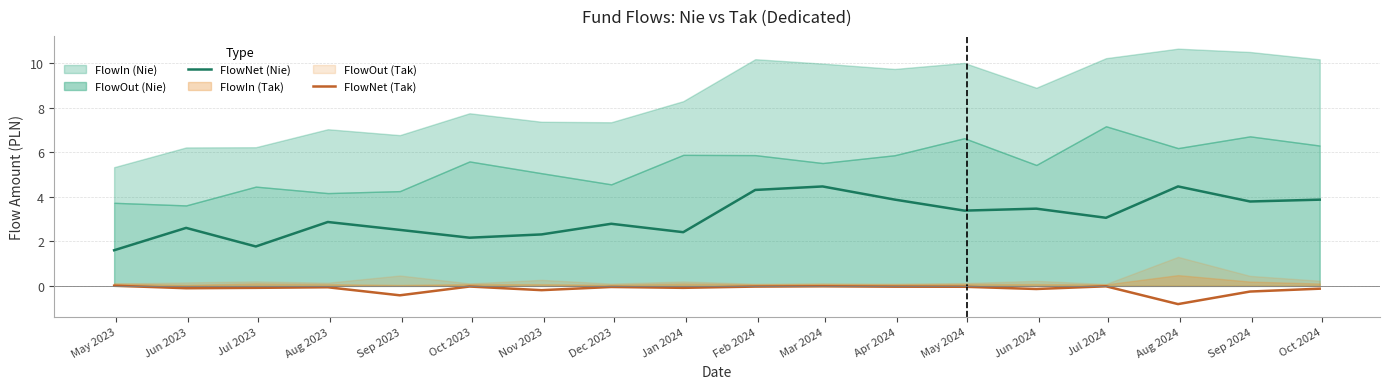

What is the sum of all FlowNet (Tak) values?

-2.5